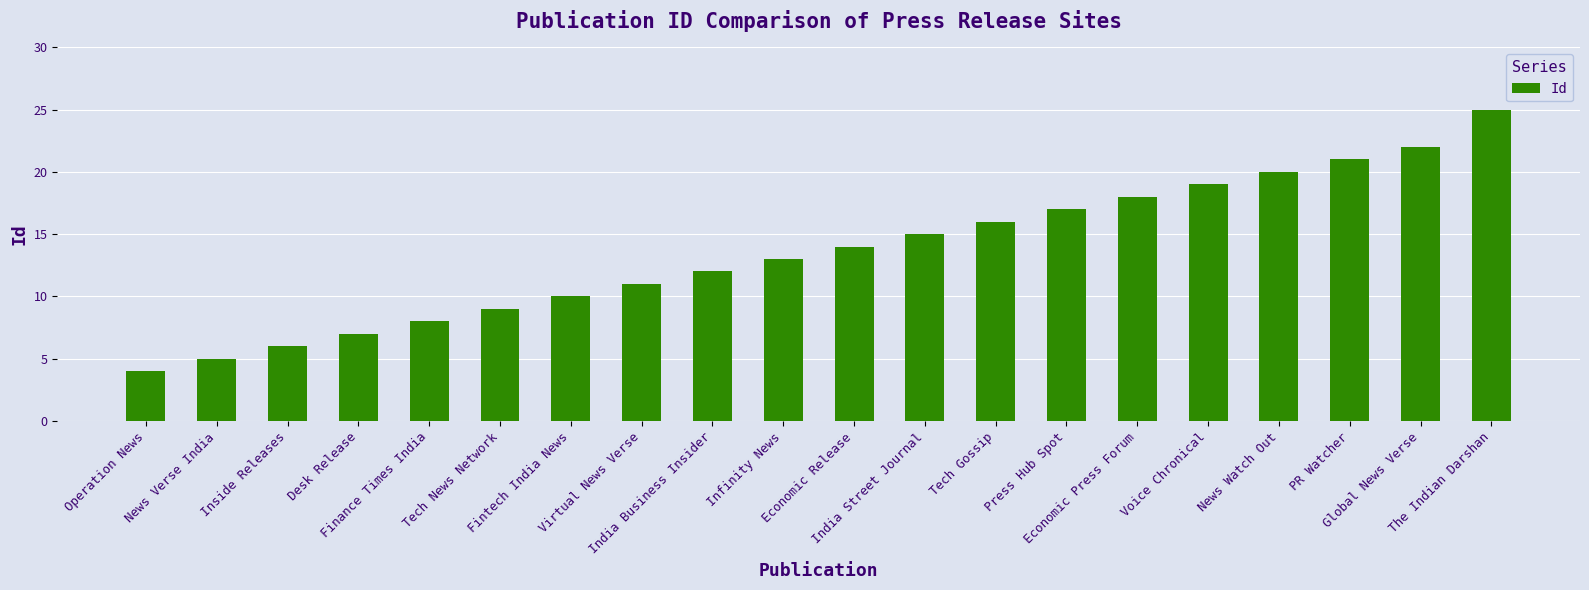

List the labels in order of value, smallest first.

Operation News, News Verse India, Inside Releases, Desk Release, Finance Times India, Tech News Network, Fintech India News, Virtual News Verse, India Business Insider, Infinity News, Economic Release, India Street Journal, Tech Gossip, Press Hub Spot, Economic Press Forum, Voice Chronical, News Watch Out, PR Watcher, Global News Verse, The Indian Darshan